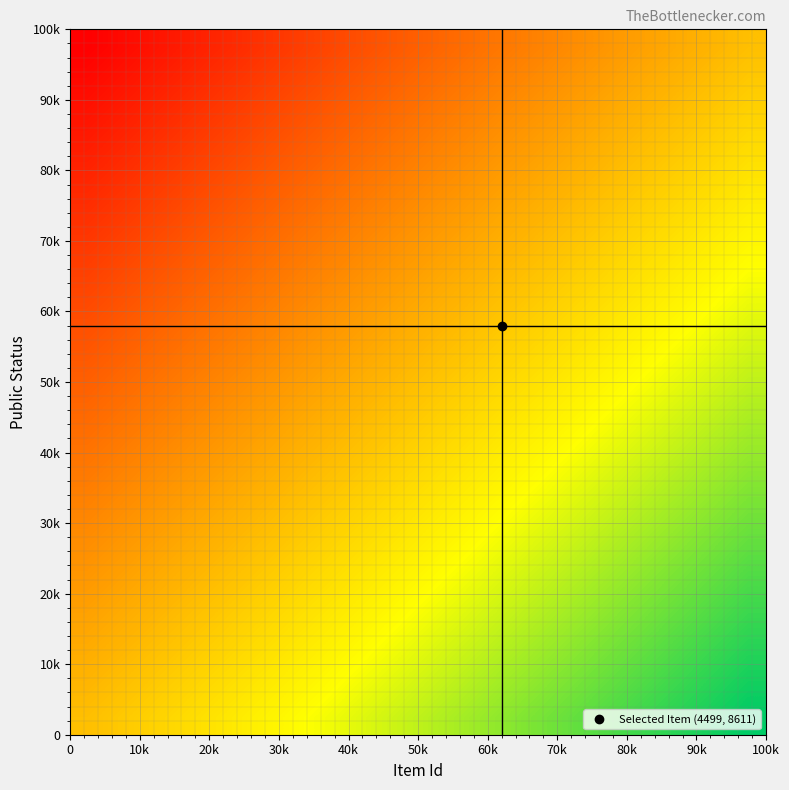

Count the number of categories in the chart.

20